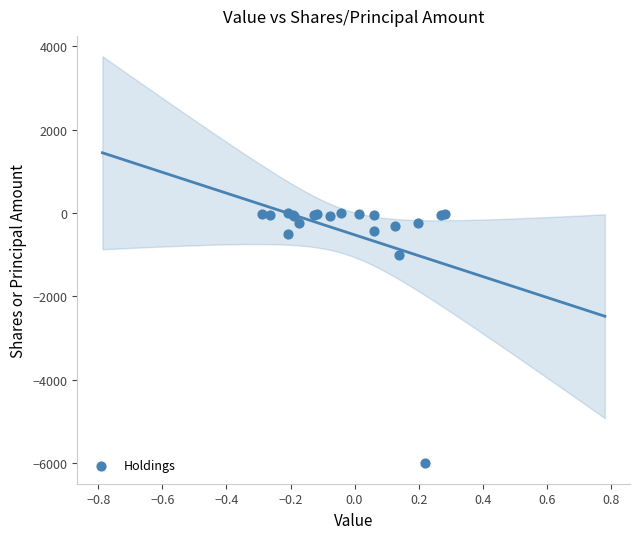

What Y value in the scatter plot is closest to -3002?

-1000